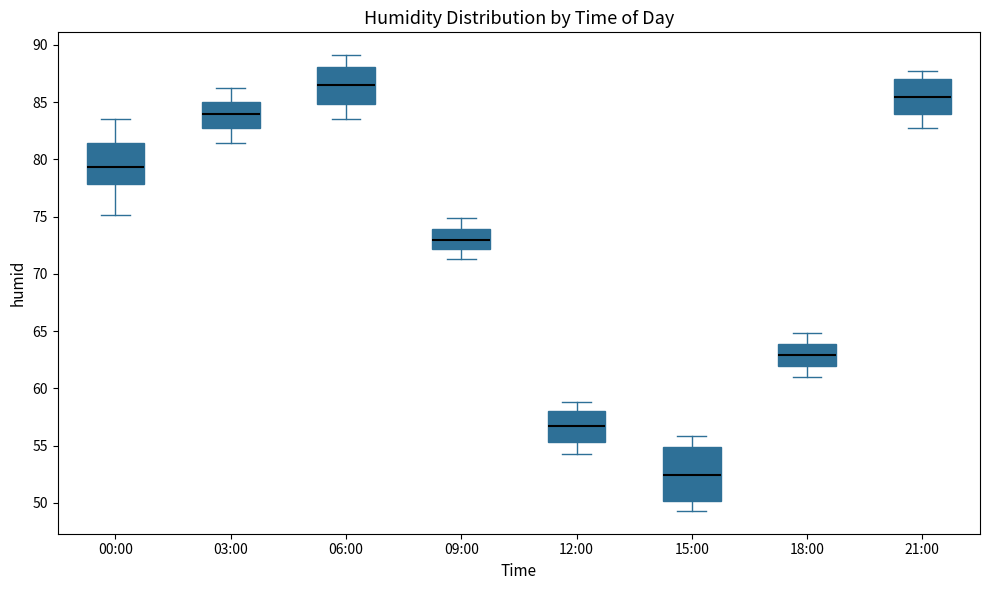

Reading left to right, read every box against the y-axis: the position of its median line, the range the box covers, and the ends of its whiskers. The values are not printed on the chart, so give them approximately, as read against the axis.

00:00: median 79.5, box 78.0 to 81.5, whiskers 75.0 to 83.5
03:00: median 84.0, box 83.0 to 85.0, whiskers 81.5 to 86.0
06:00: median 86.5, box 85.0 to 88.0, whiskers 83.5 to 89.0
09:00: median 73.0, box 72.0 to 74.0, whiskers 71.5 to 75.0
12:00: median 56.5, box 55.5 to 58.0, whiskers 54.5 to 59.0
15:00: median 52.5, box 50.0 to 55.0, whiskers 49.5 to 56.0
18:00: median 63.0, box 62.0 to 64.0, whiskers 61.0 to 65.0
21:00: median 85.5, box 84.0 to 87.0, whiskers 82.5 to 87.5